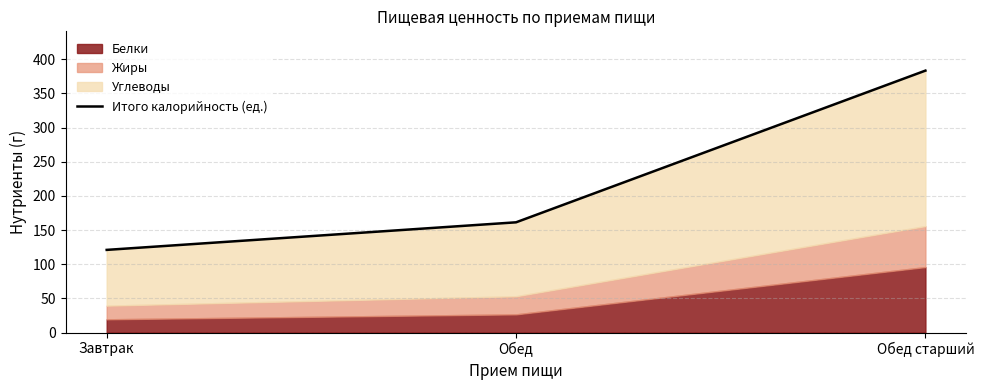

What is the difference between the second highest and minimum values?

40.4